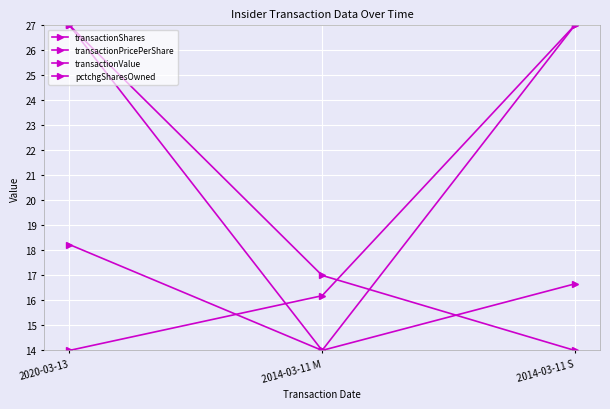

Count the number of data series in this chart.

4